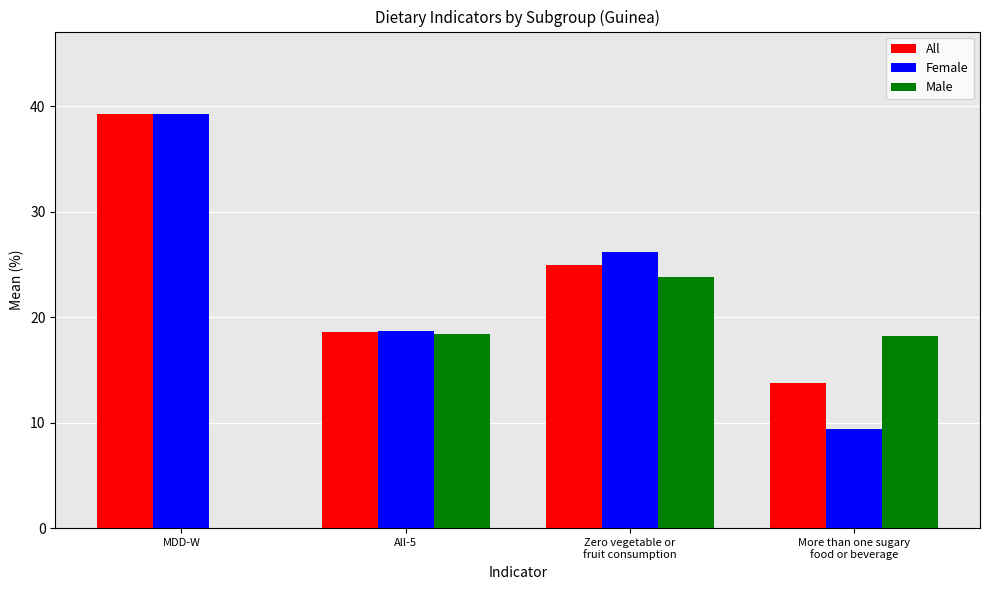

Are the bars horizontal?

No